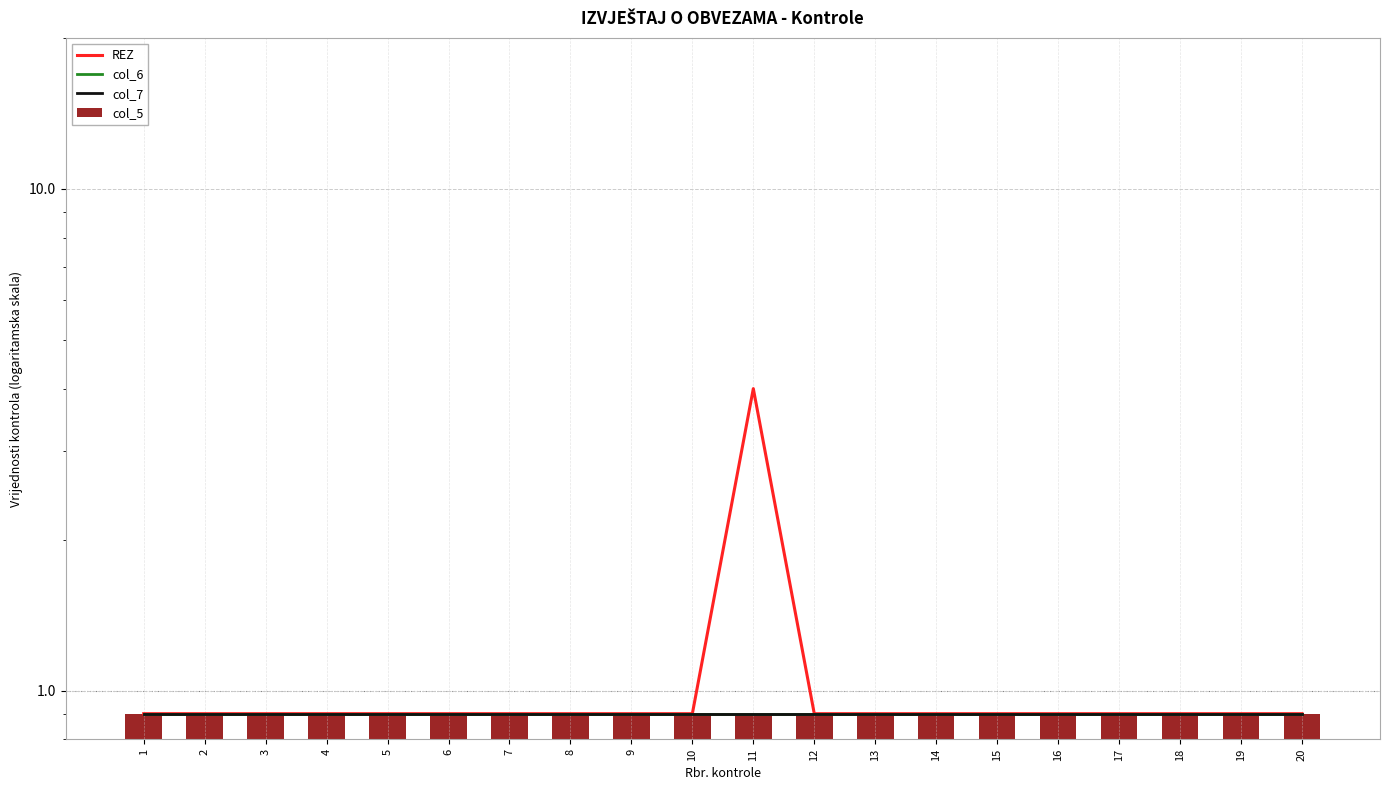

What is the minimum value shown in the chart?

0.9